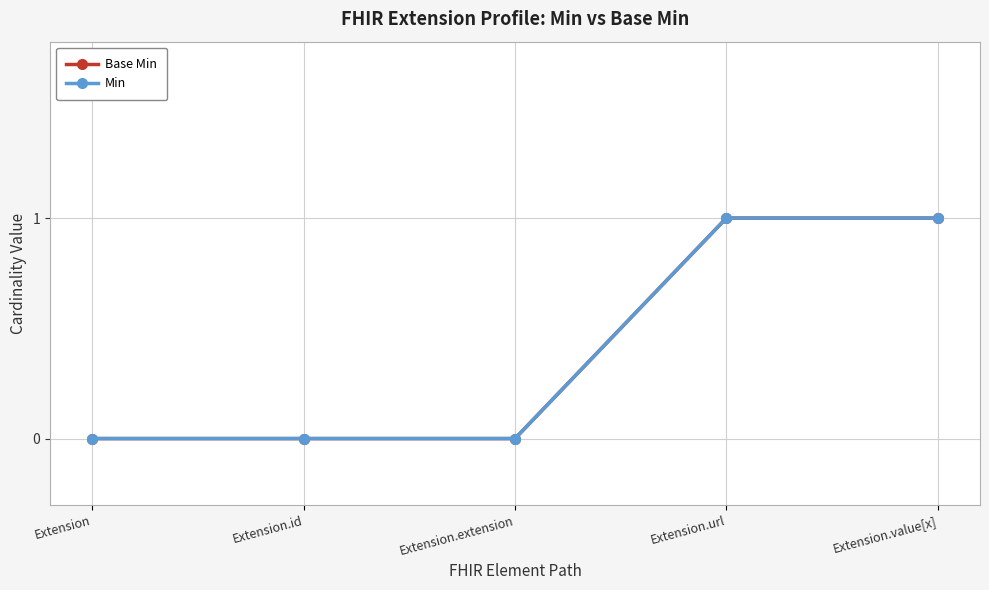

Is this an area chart (filled region under the line)?

No